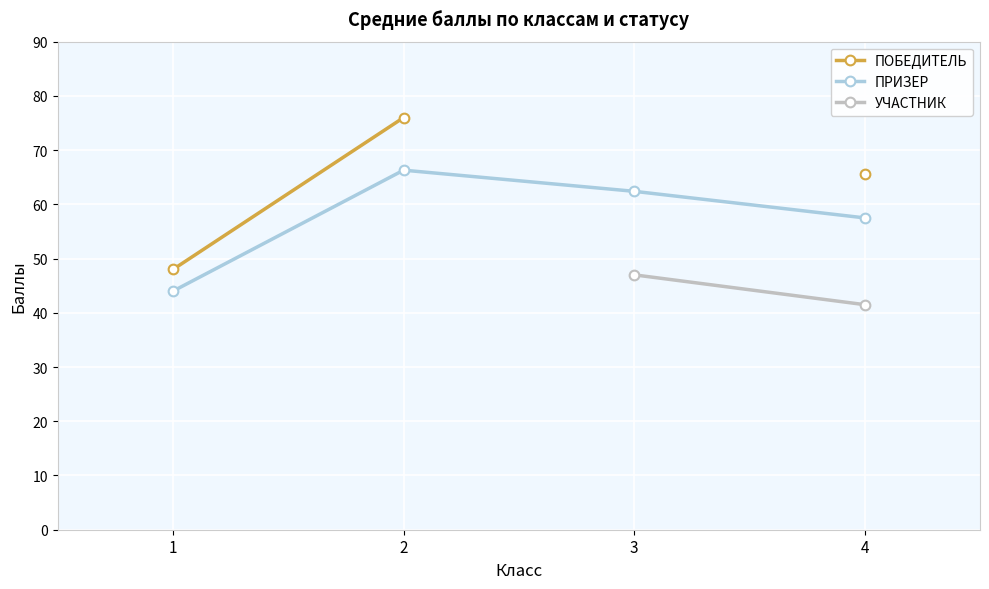

What is the maximum value for ПРИЗЕР?

66.3